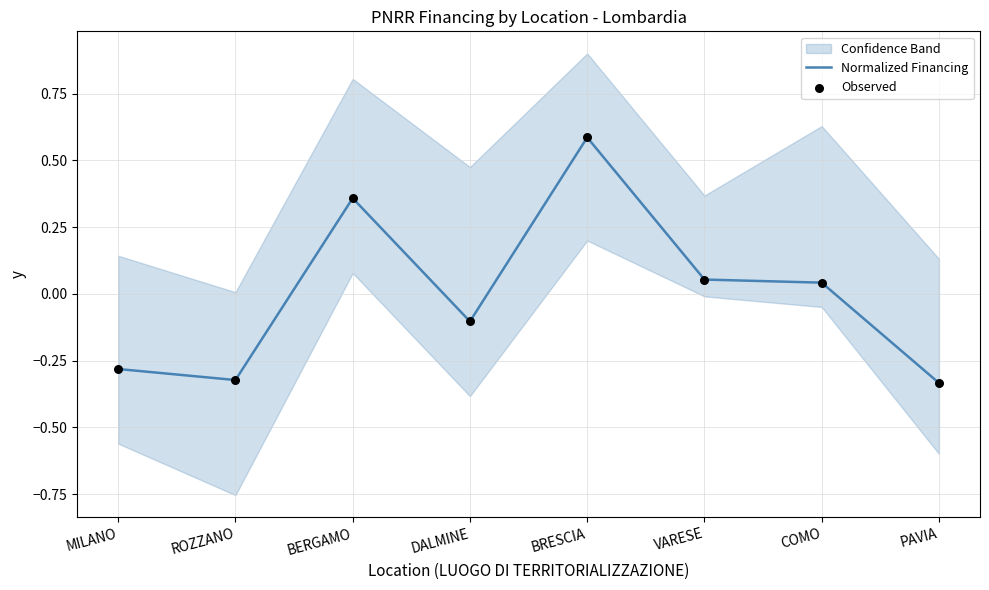

Which series has the largest total across all categories?

Normalized Financing